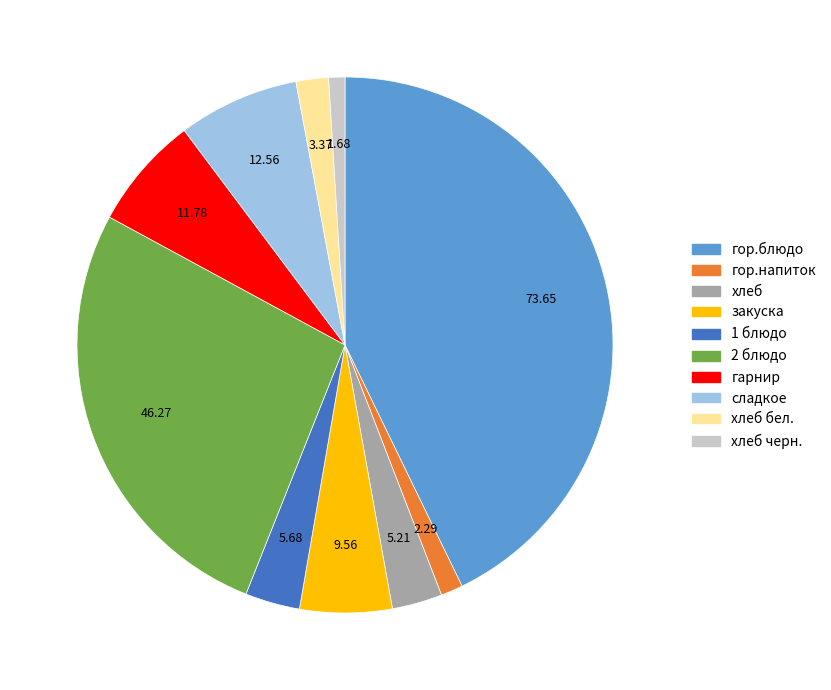

Do хлеб черн. and закуска together represent more than half of the pie?

No